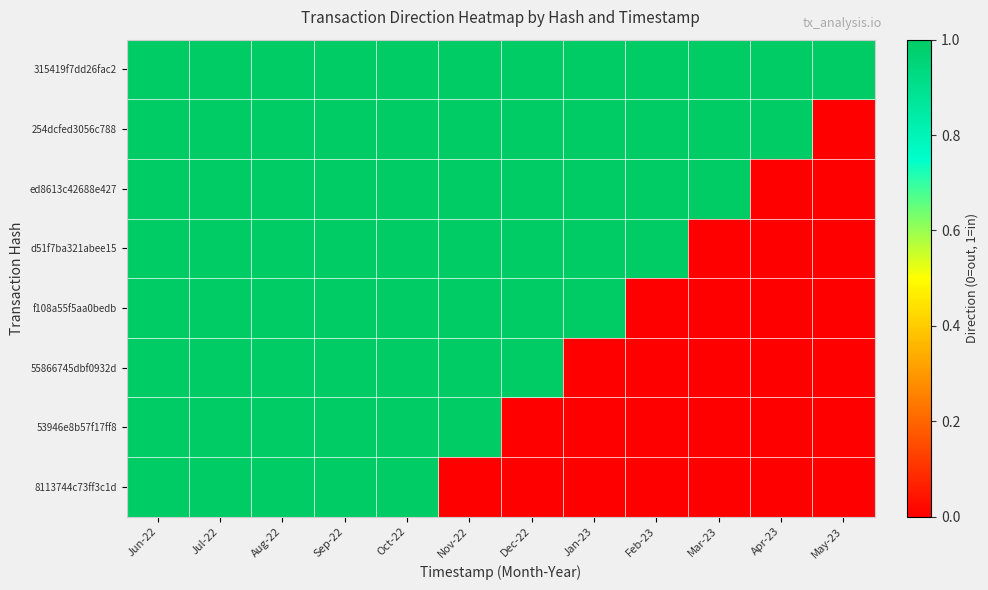

Which has a higher value, Apr-23 or May-23?

Apr-23